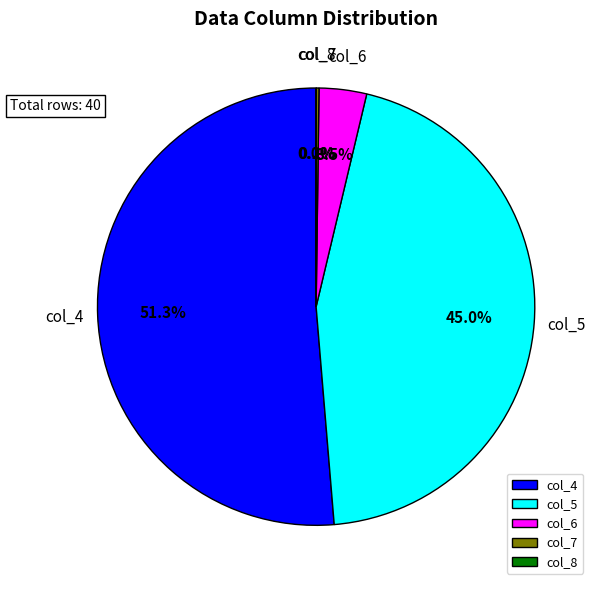

Do col_6 and col_4 together represent more than half of the pie?

Yes